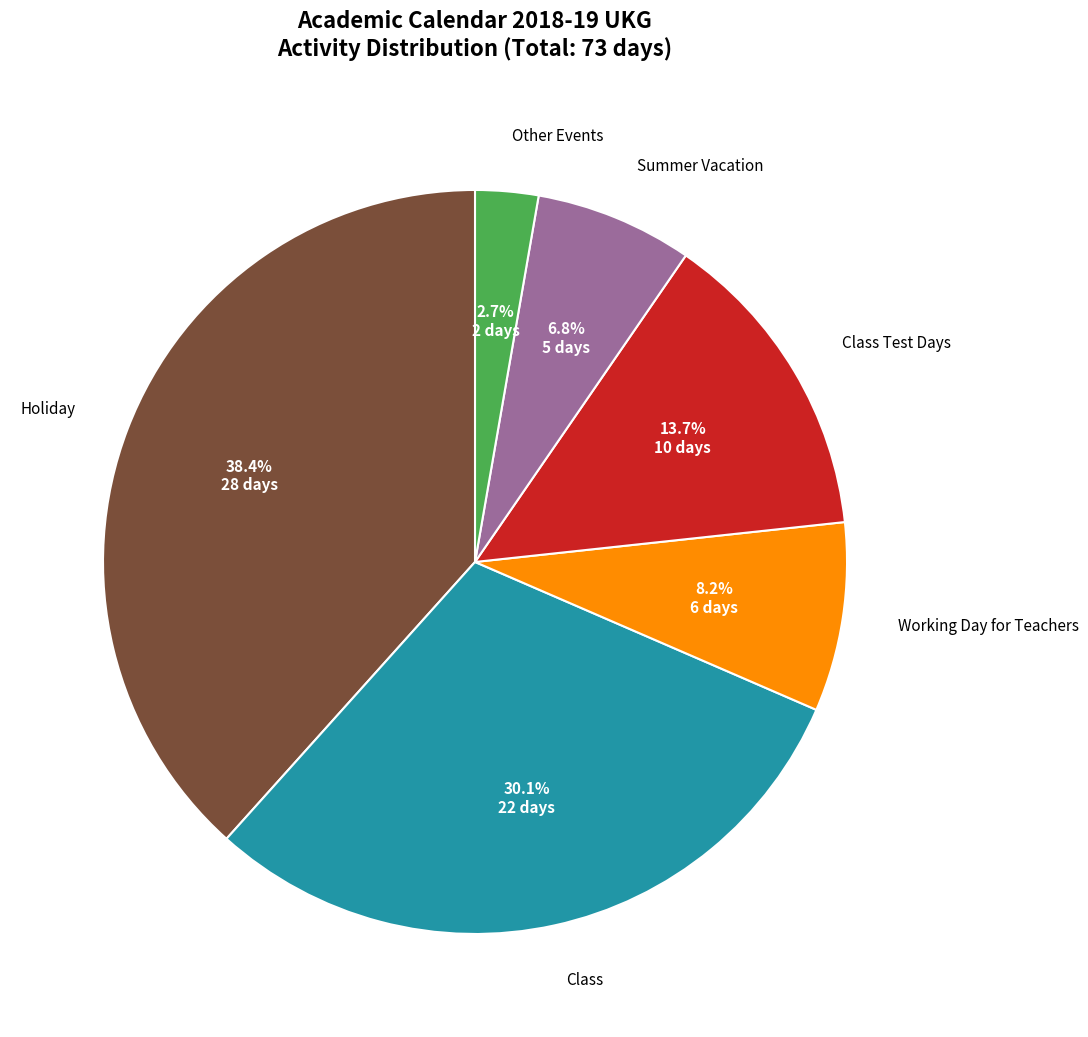

Is there a majority slice in this chart?

No